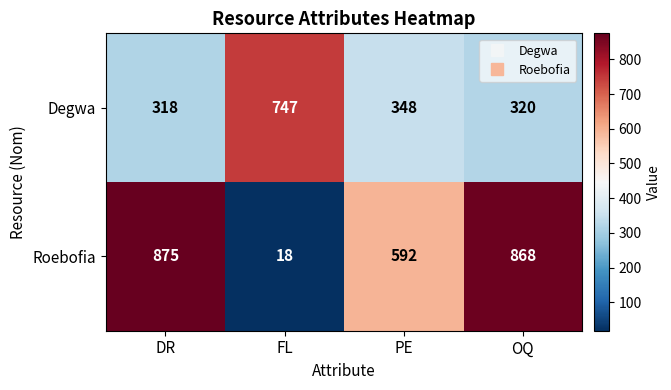

Is it true that Degwa equals 102 at OQ?

False